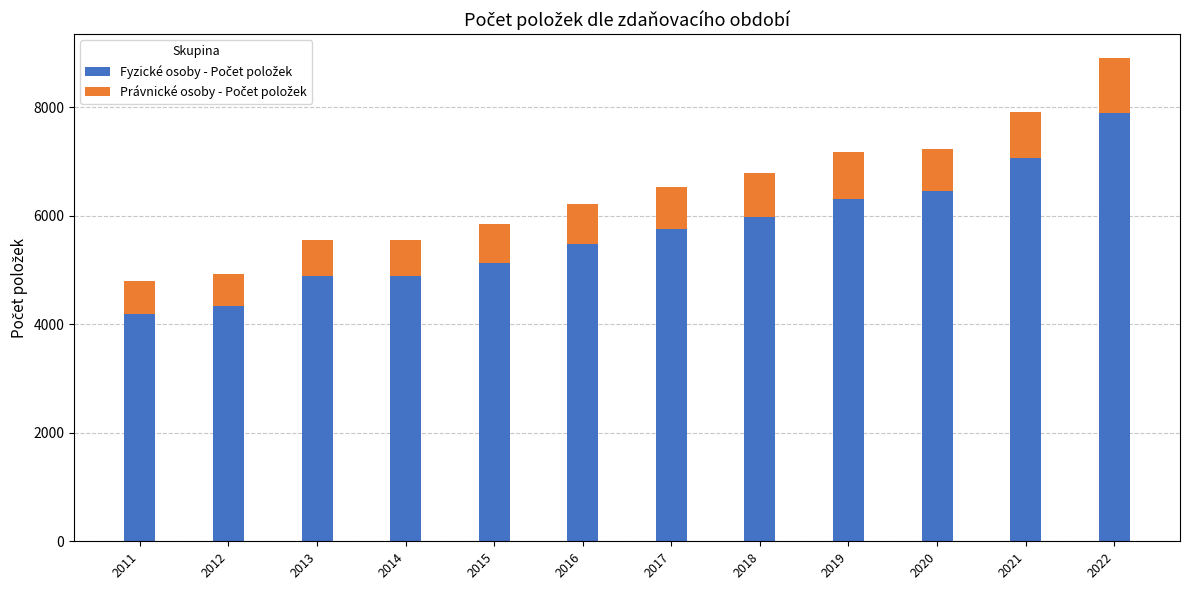

What is the total value across all series at 2020?

7229